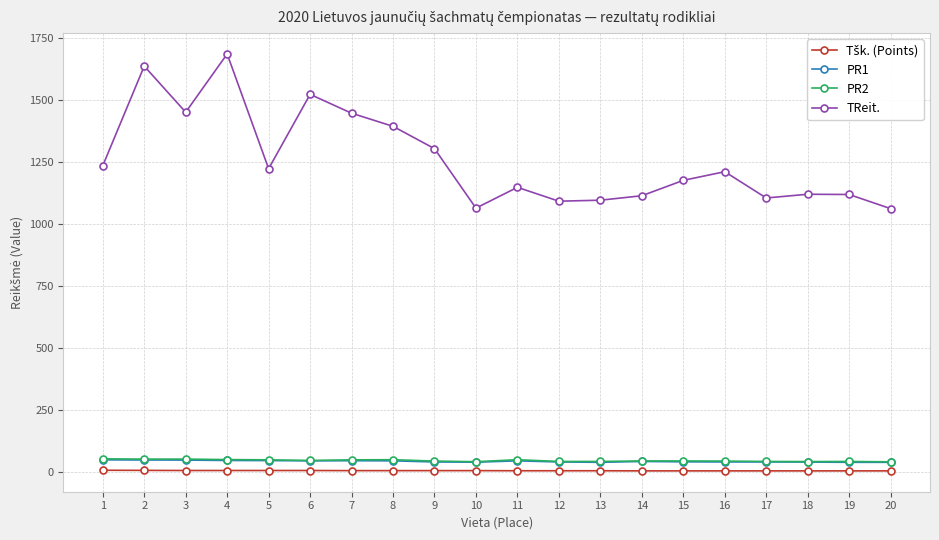

What is the value of the PR2 point at the 4th from the left?

50.5